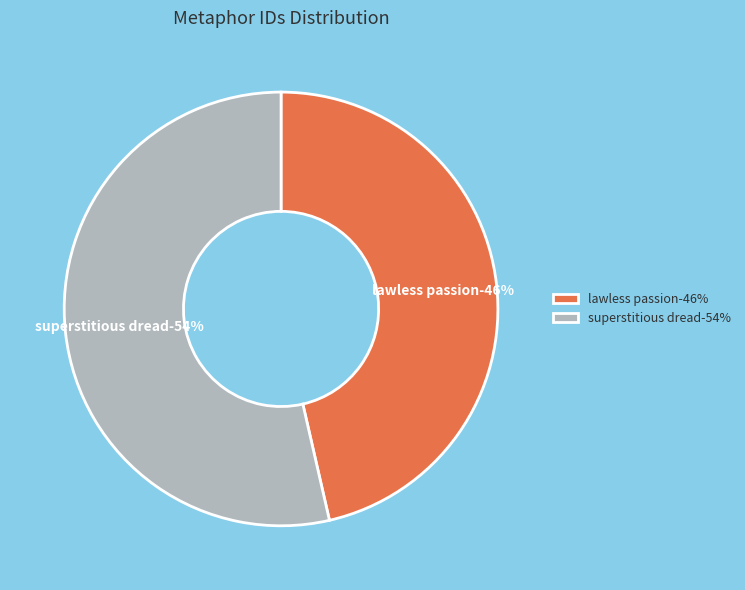

To the nearest percent, what is the combined percentage of lawless passion (Vol. III, Chap. viii) and superstitious dread (work 5841)?

100%